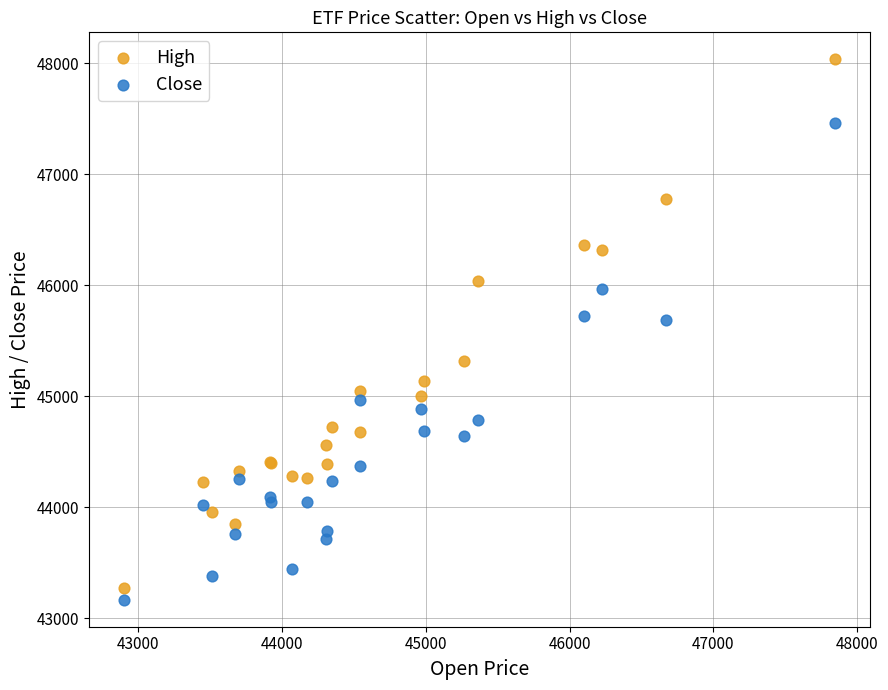

What are all the series names shown in the legend?

High, Close